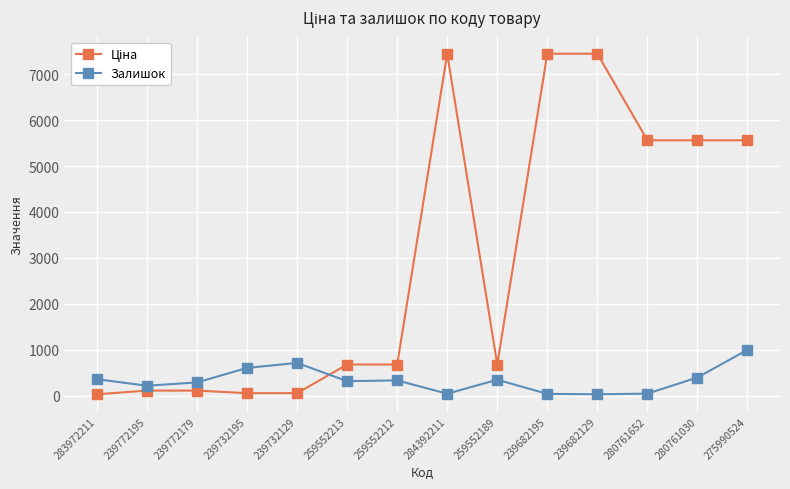

The value of Залишок at 259552213 is 317.0. True or false?

True